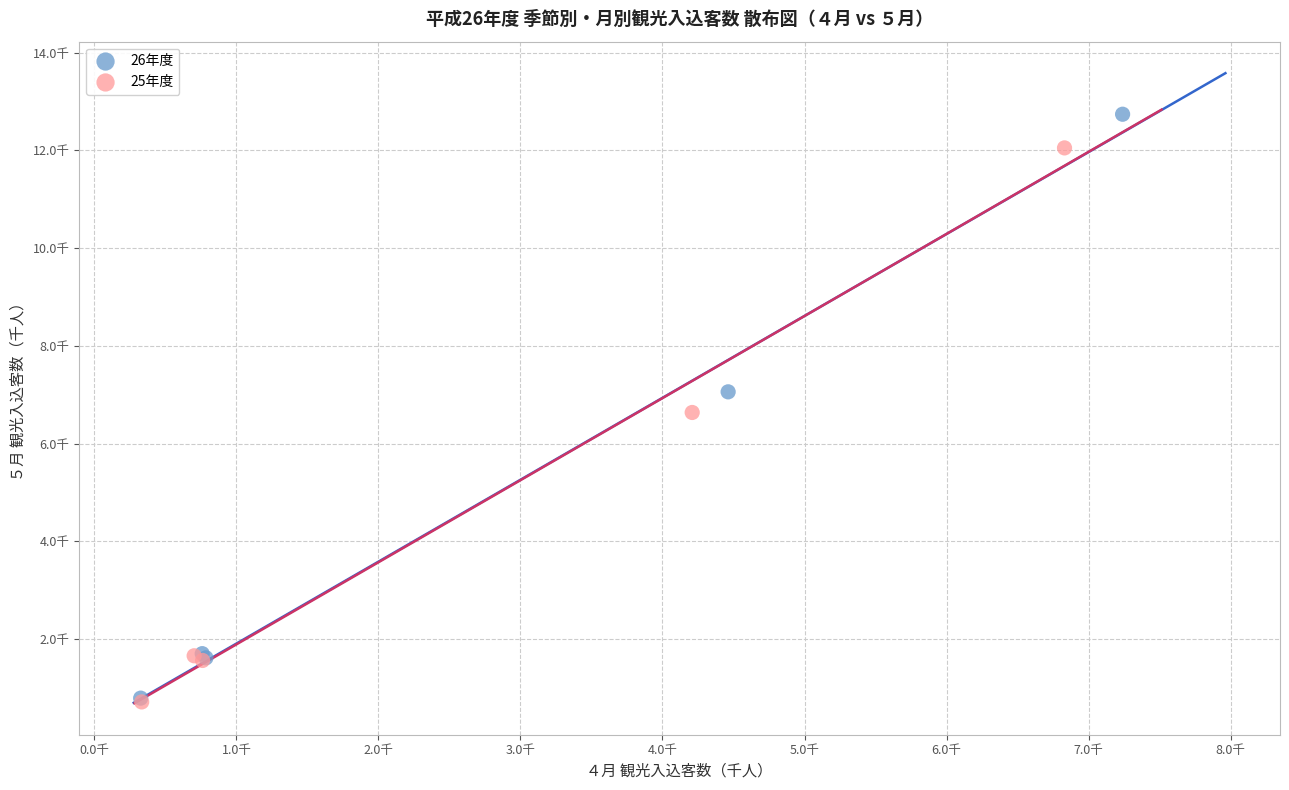

What are all the series names shown in the legend?

26年度, 25年度